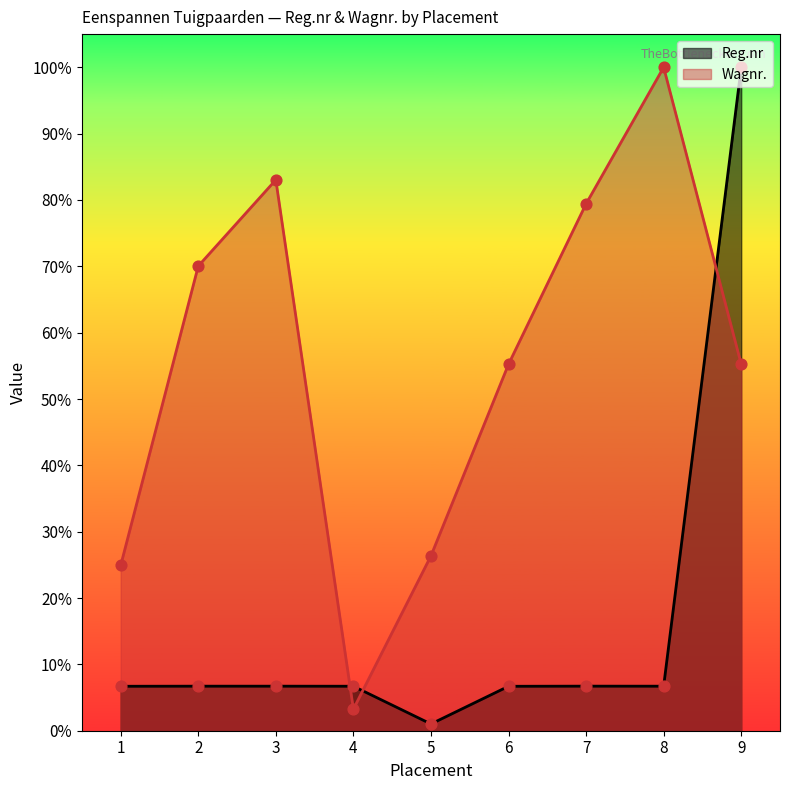

Which series has the largest Y range (max minus min)?

Reg.nr